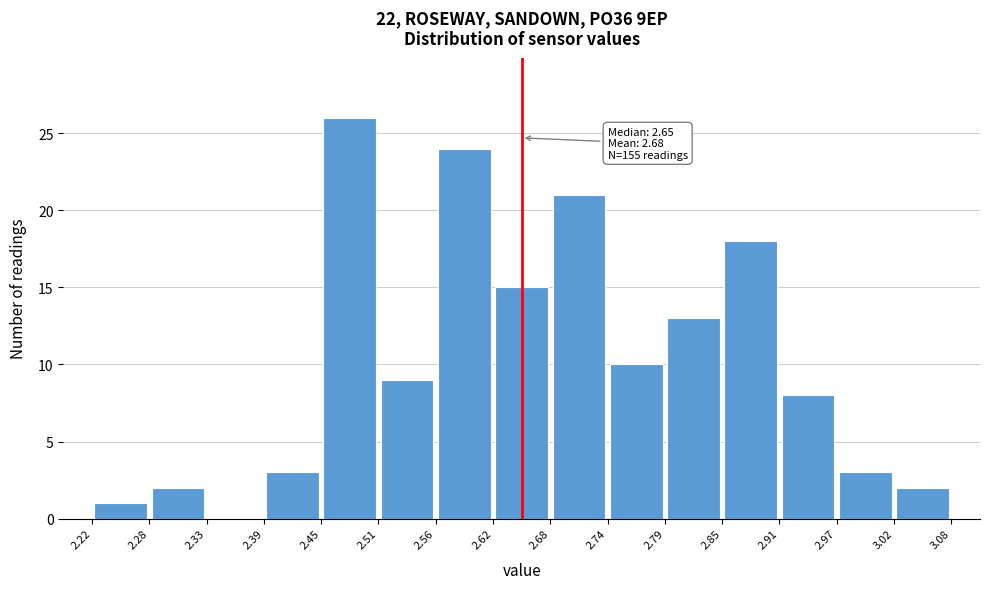

Which range on the x-axis has the tallest bar?

2.45 to 2.51